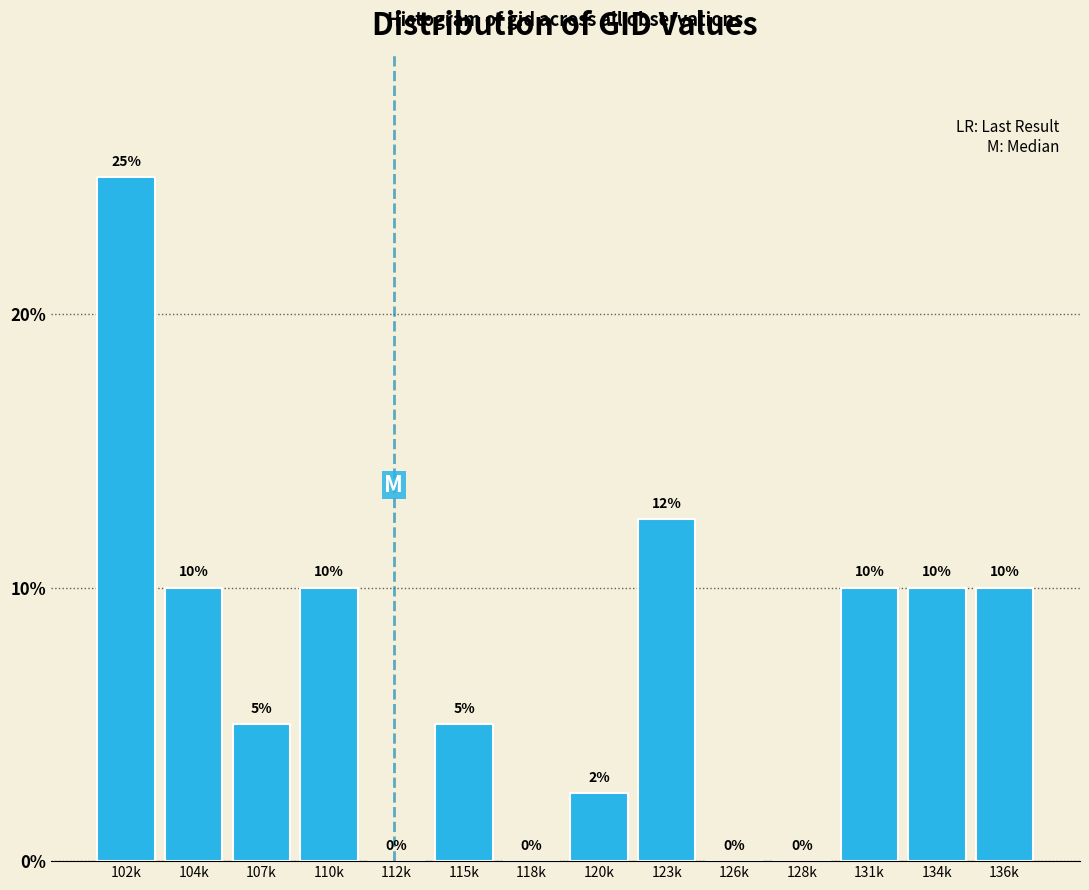

At which label is the value closest to 12?

123k